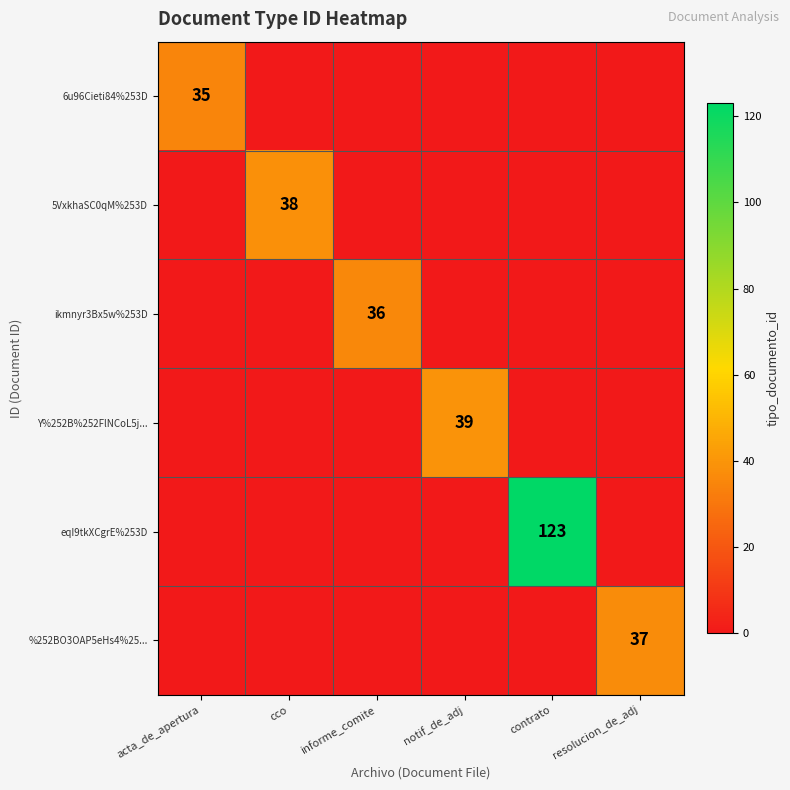

What is the difference between the maximum and second lowest values in the eqI9tkXCgrE%253D series?

123